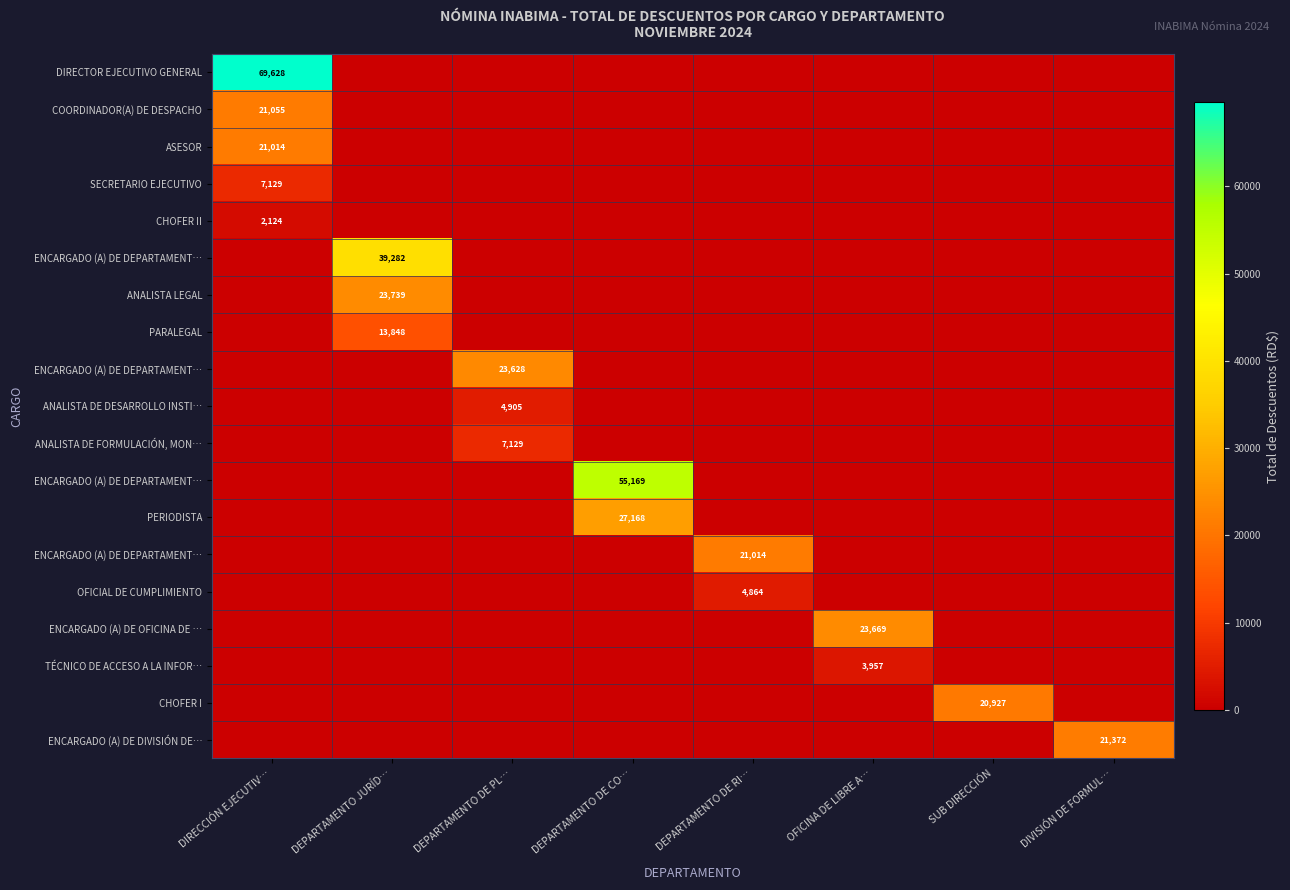

Count the number of data series in this chart.

19